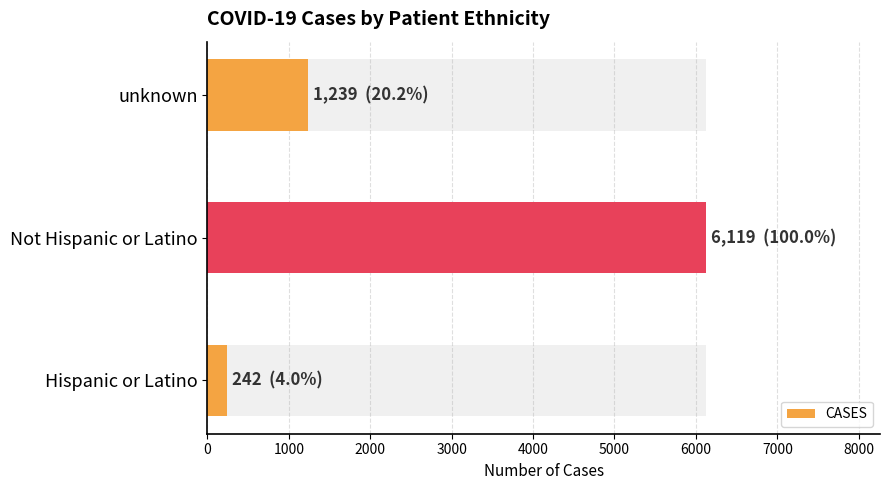

Reading left to right, extract all data points from this chart.

242	6119	1239